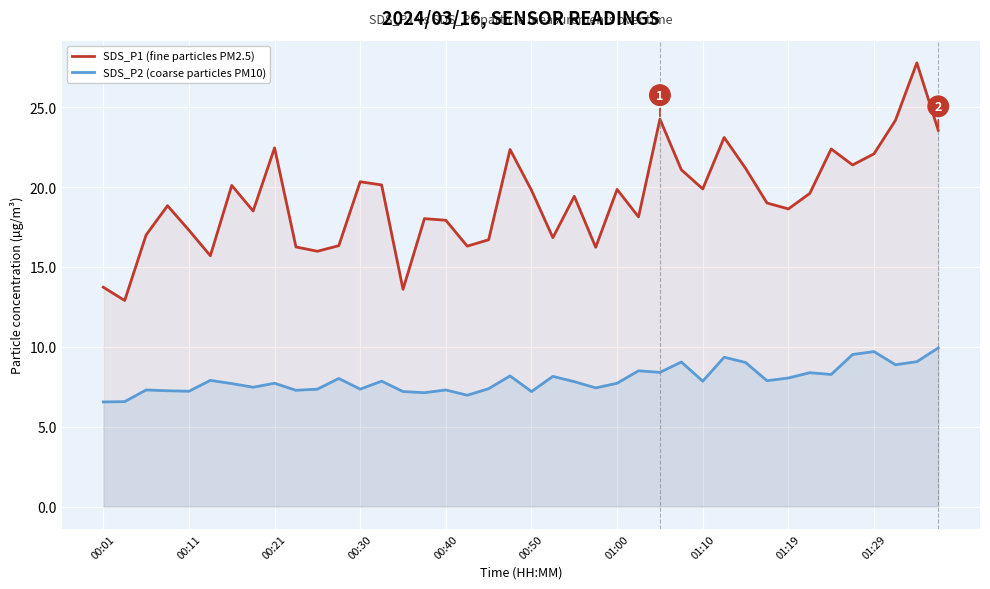

How many values in the SDS_P1 (fine particles PM2.5) series are below 19?

19